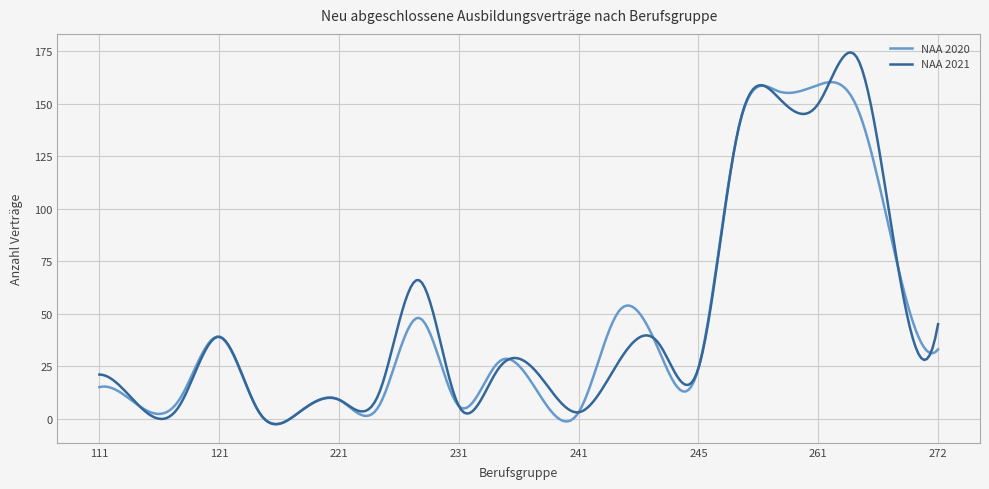

True or false: NAA 2020 and NAA 2021 intersect in this chart.

True